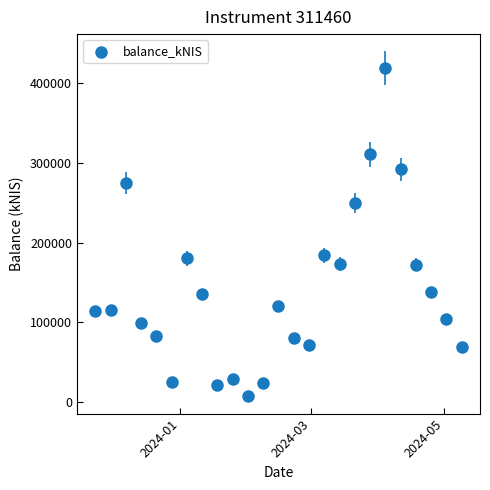

What is the range of X values (max minus min)?

168.0